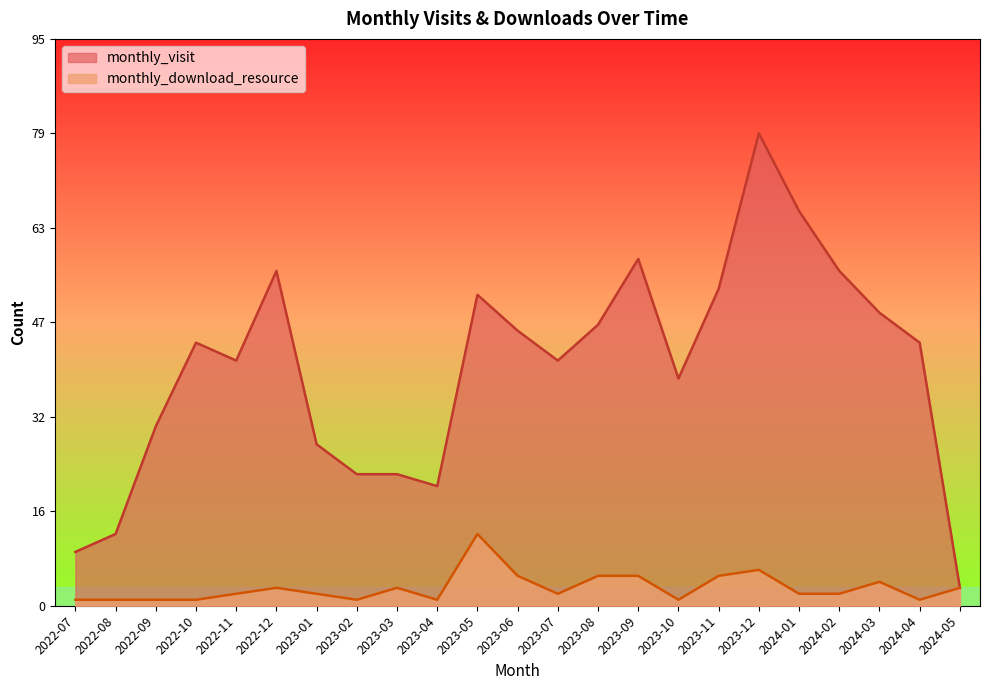

How many distinct data groups are displayed?

2